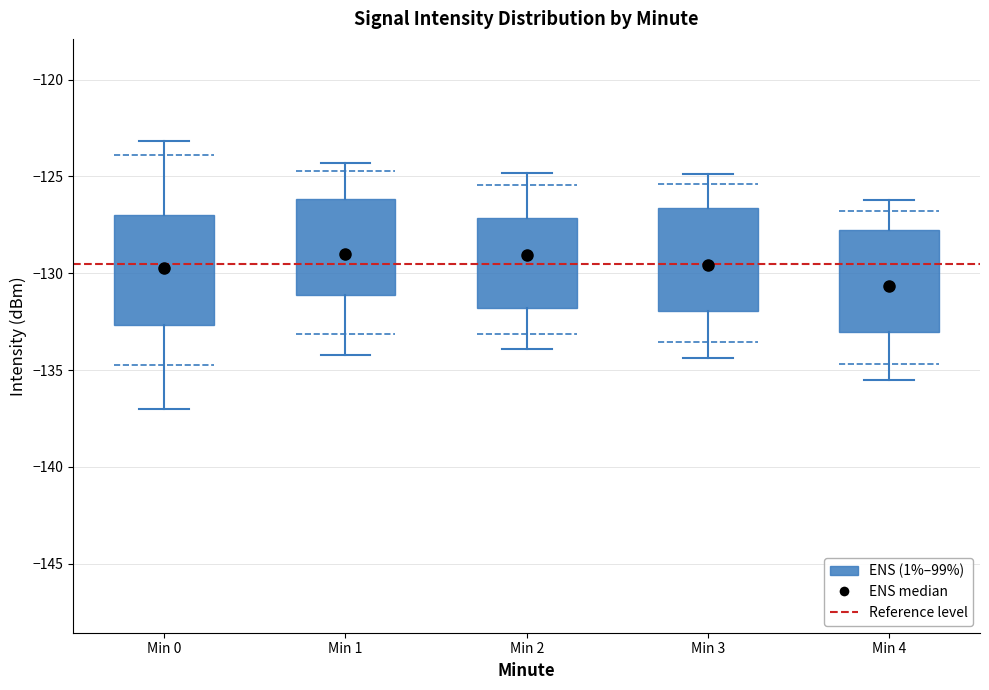

Where is the lower edge of the box for Min 3 on the y-axis? The values are not printed on the chart, so give them approximately, as read against the axis.

-132.0